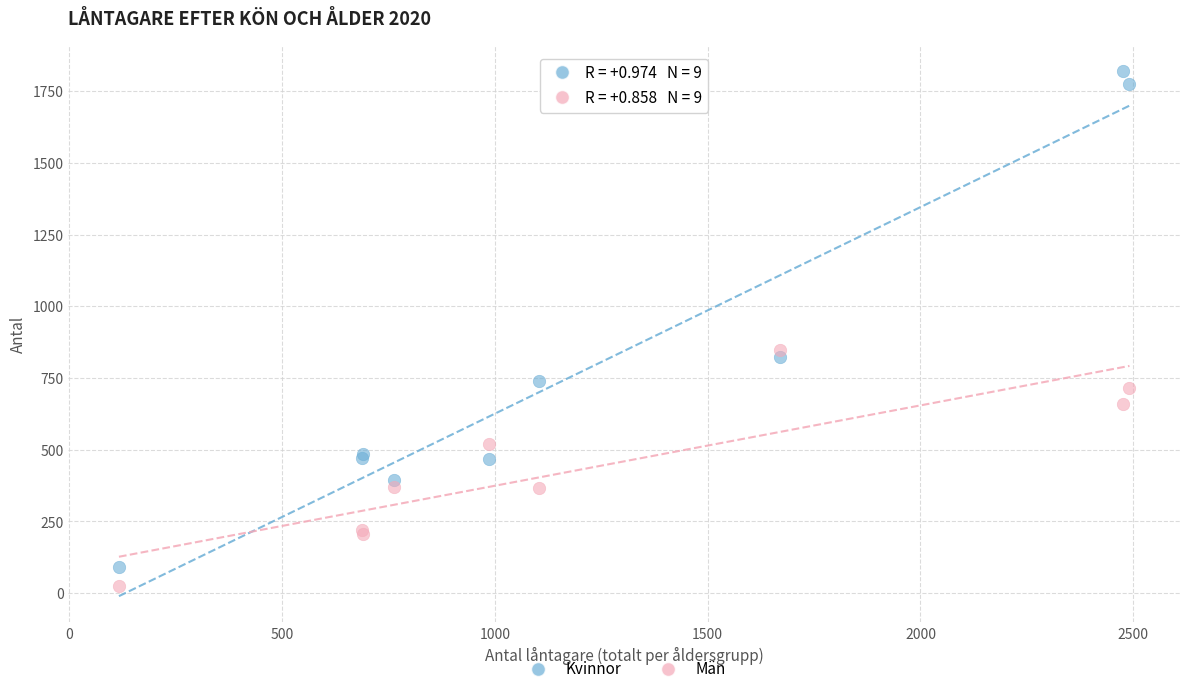

Which series has the largest Y range (max minus min)?

Kvinnor